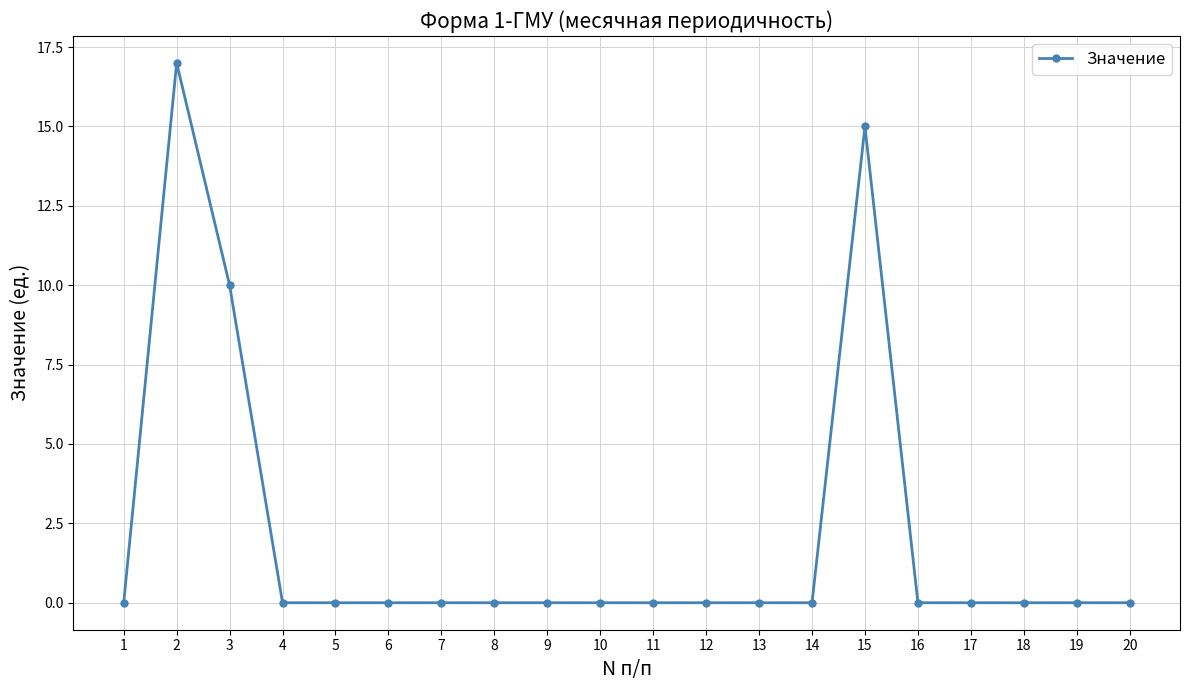

How many data points does each series have?

20